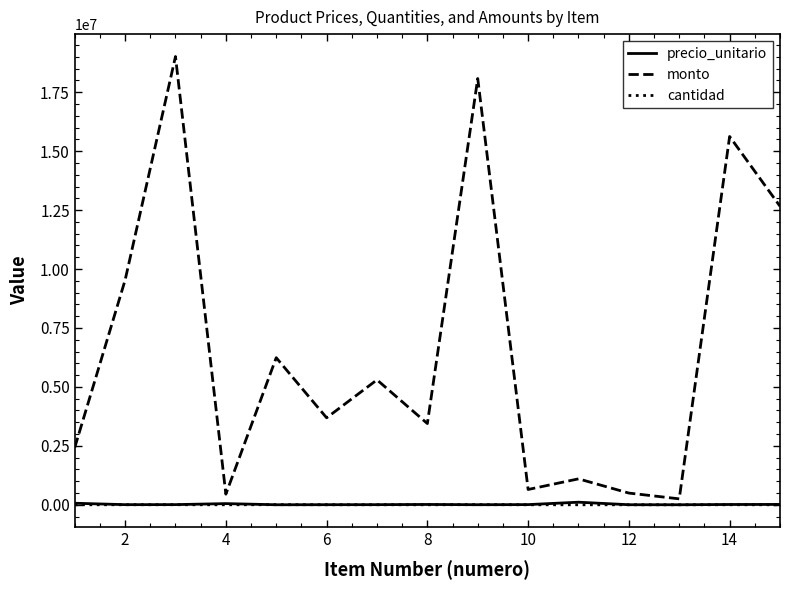

What is the maximum value shown in the chart?

19016400